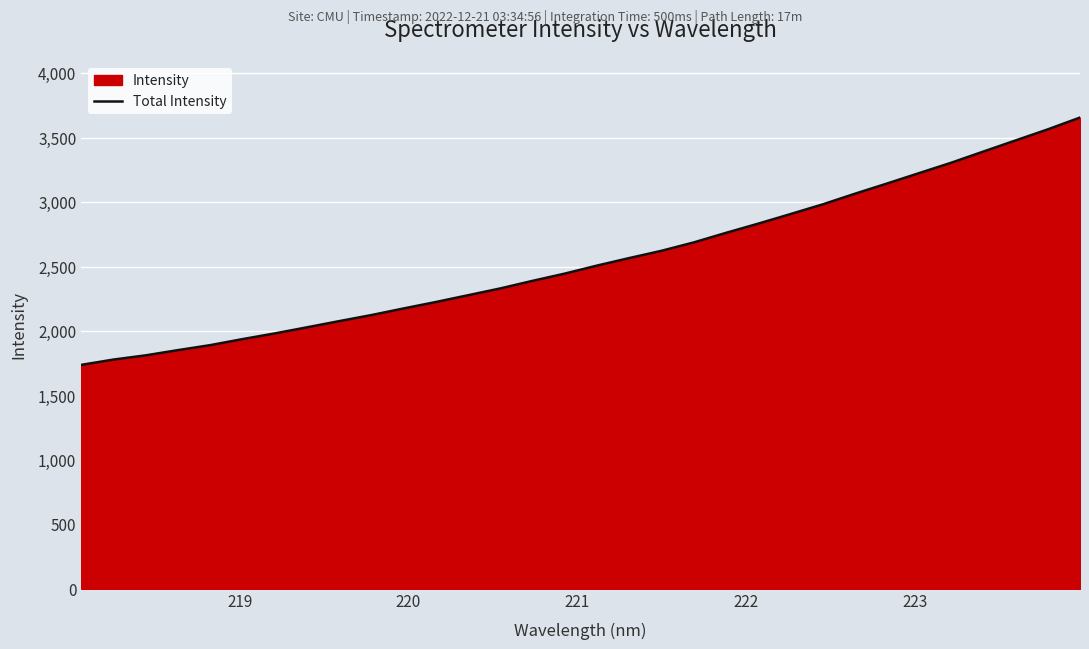

What is the greatest value displayed?

3657.6